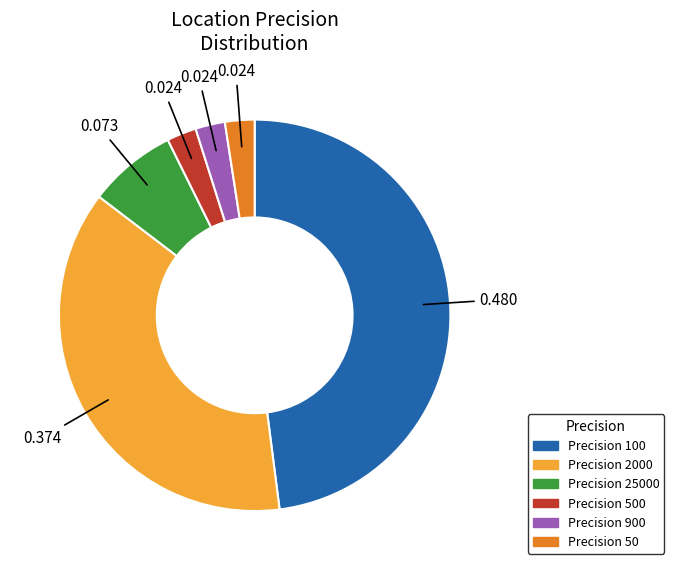

Is there any slice that represents more than half of the pie?

No